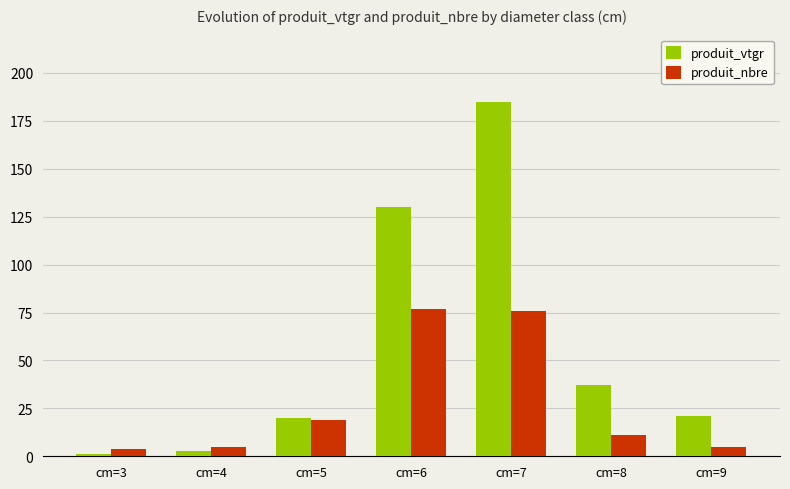

Count the number of categories in the chart.

7